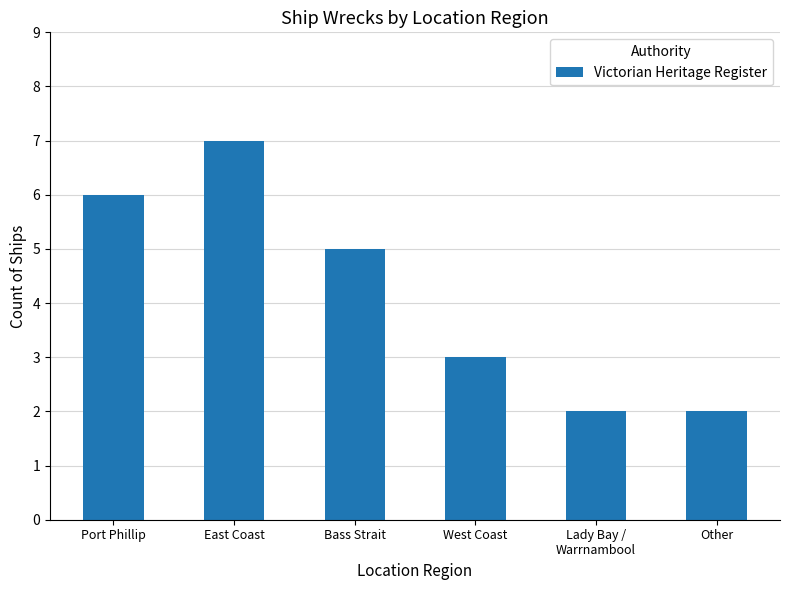

Reading left to right, extract all data points from this chart.

6	7	5	3	2	2